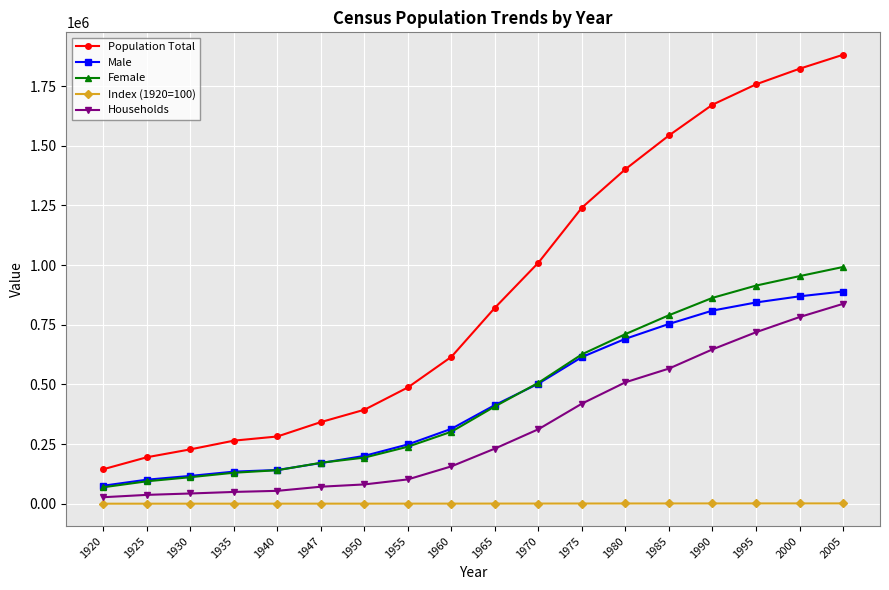

True or false: Population Total has more than 2 points higher than both neighbors.

False